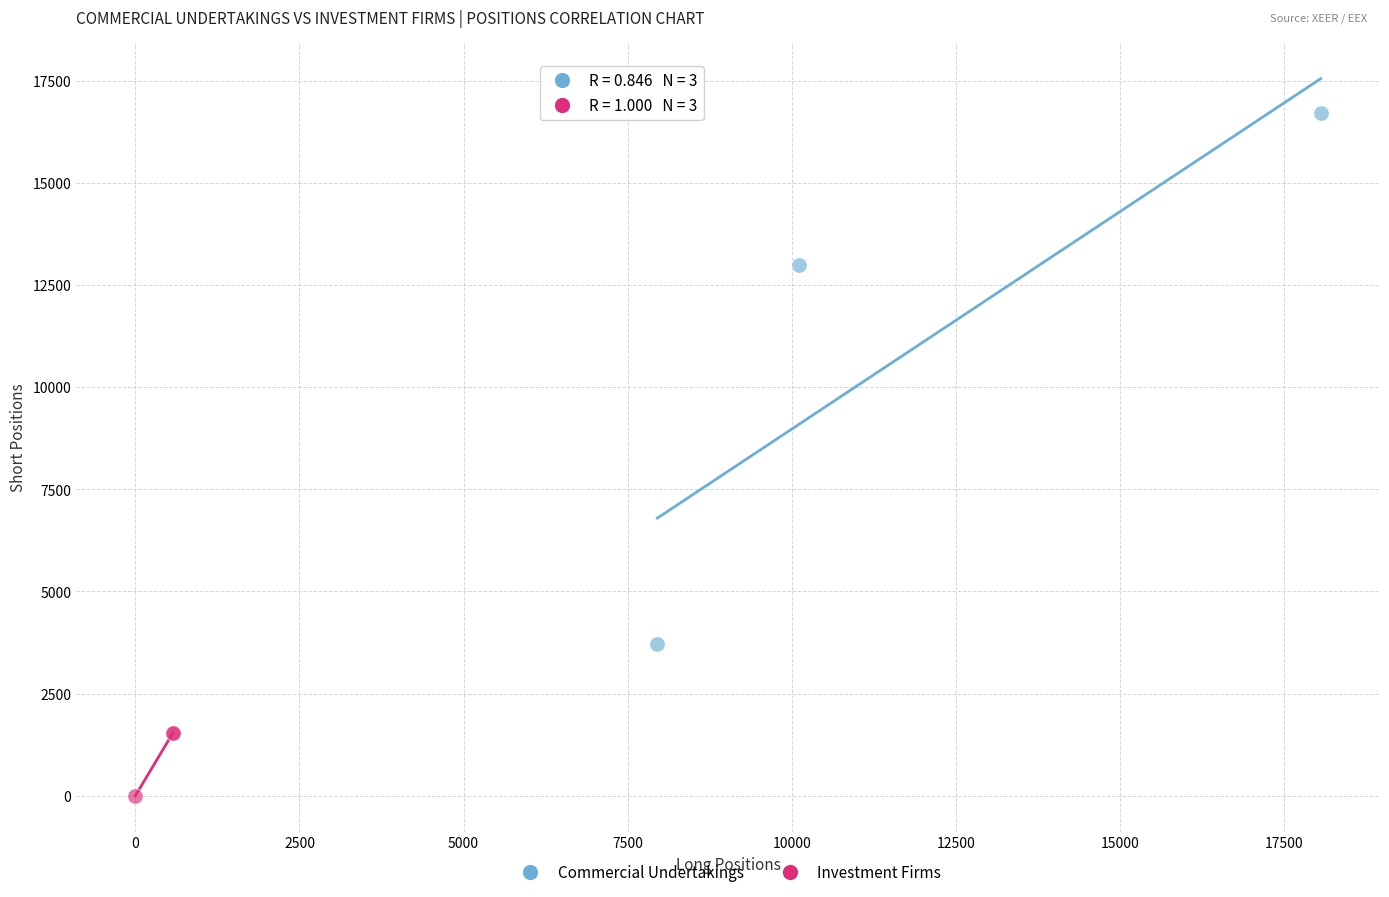

Which series reaches the maximum Y coordinate?

Commercial Undertakings